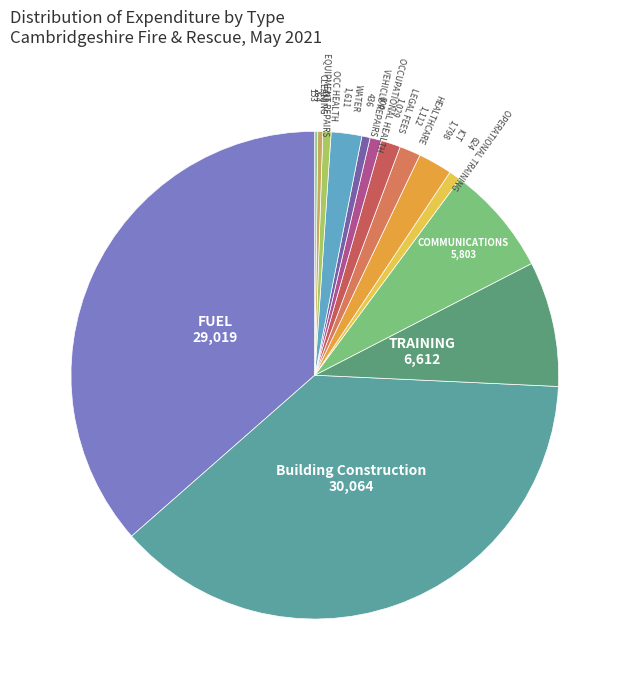

What is the smallest slice in the pie chart?

CLEANING